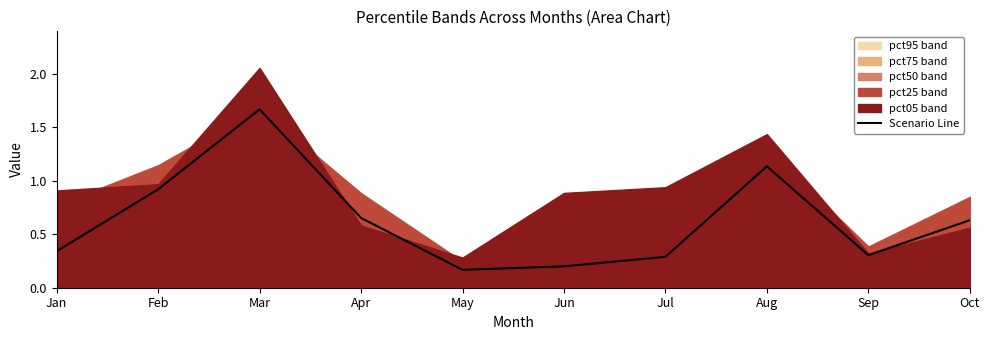

What is the difference between the maximum and minimum values?

1.5